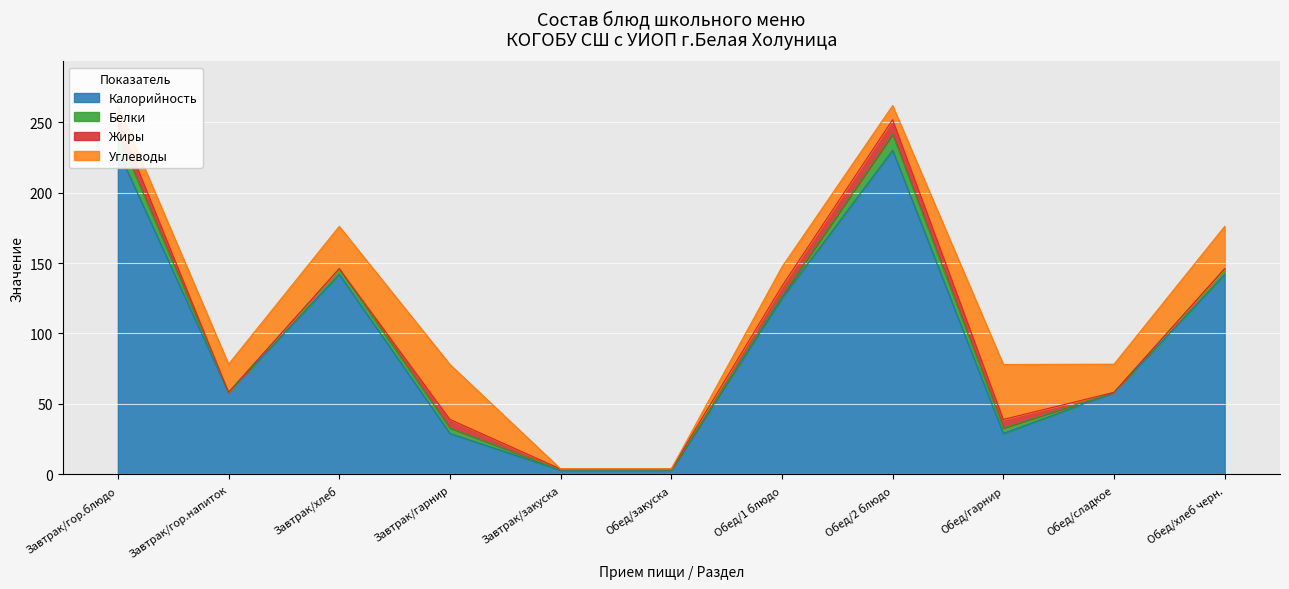

How many positive values does the Жиры series have?

7